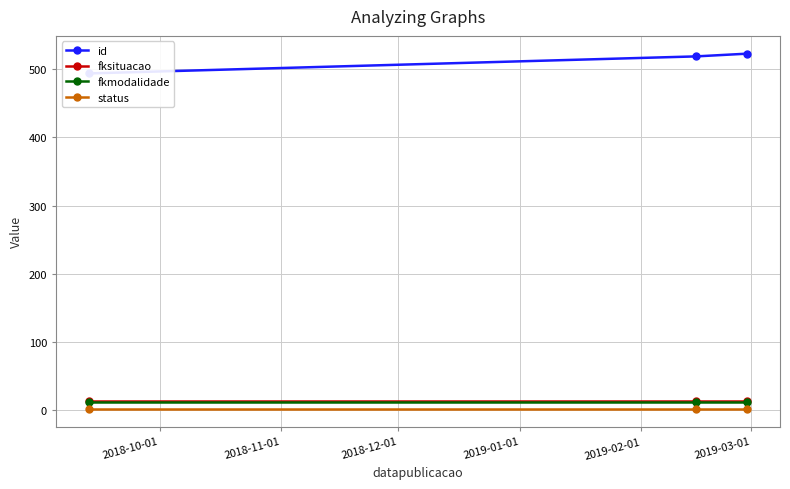

The value of fkmodalidade at 2018-12-01 is 5. True or false?

False